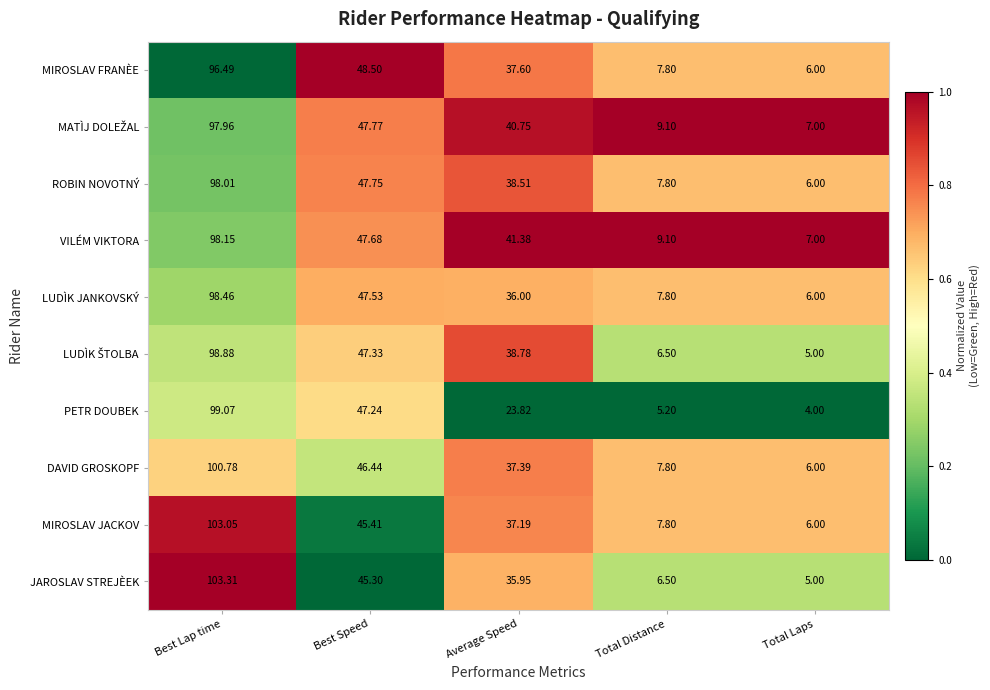

Where does the MIROSLAV JACKOV series first go above 37?

Best Lap time